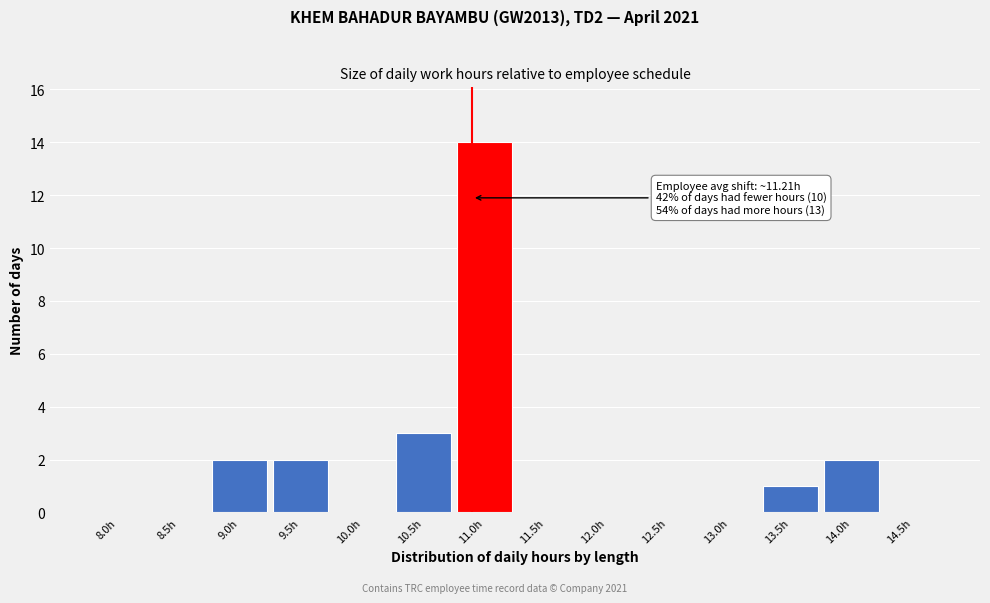

Reading left to right, list all the values displayed in this chart.

8.0h=0	8.5h=0	9.0h=2	9.5h=2	10.0h=0	10.5h=3	11.0h=14	11.5h=0	12.0h=0	12.5h=0	13.0h=0	13.5h=1	14.0h=2	14.5h=0